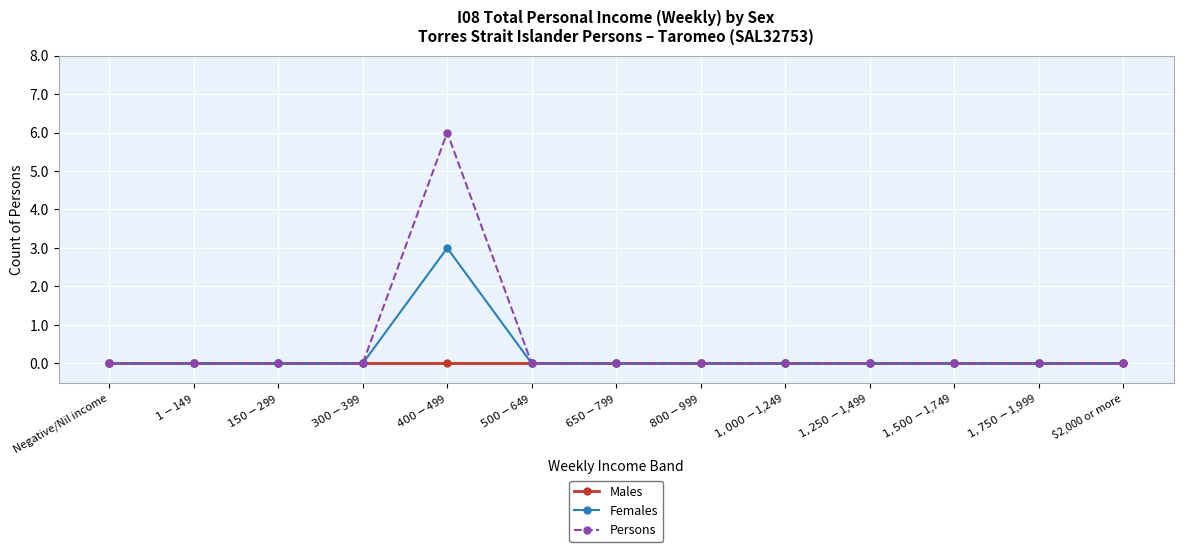

Does the chart have visible grid lines?

Yes